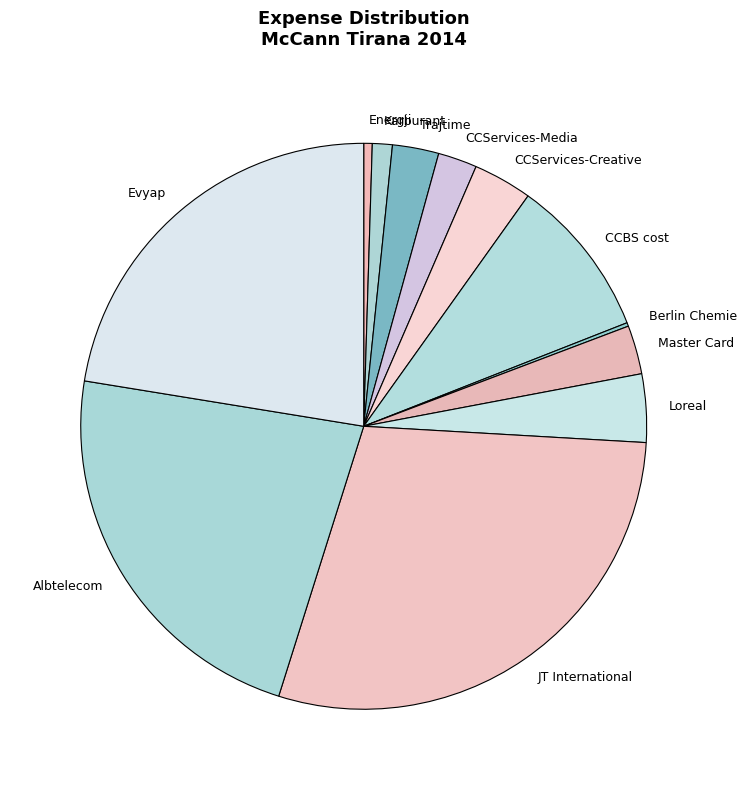

Does any single category account for the majority?

No